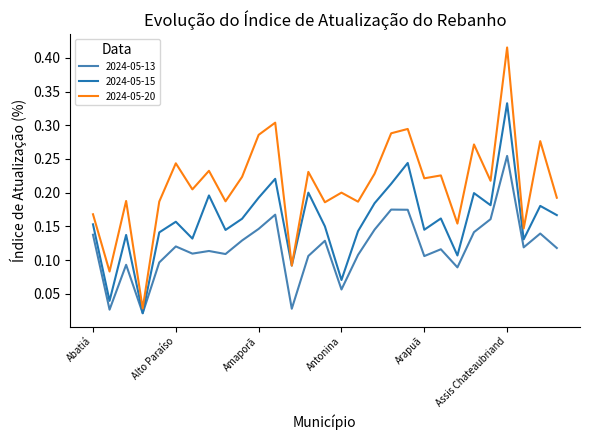

Which series has the largest total across all categories?

2024-05-20